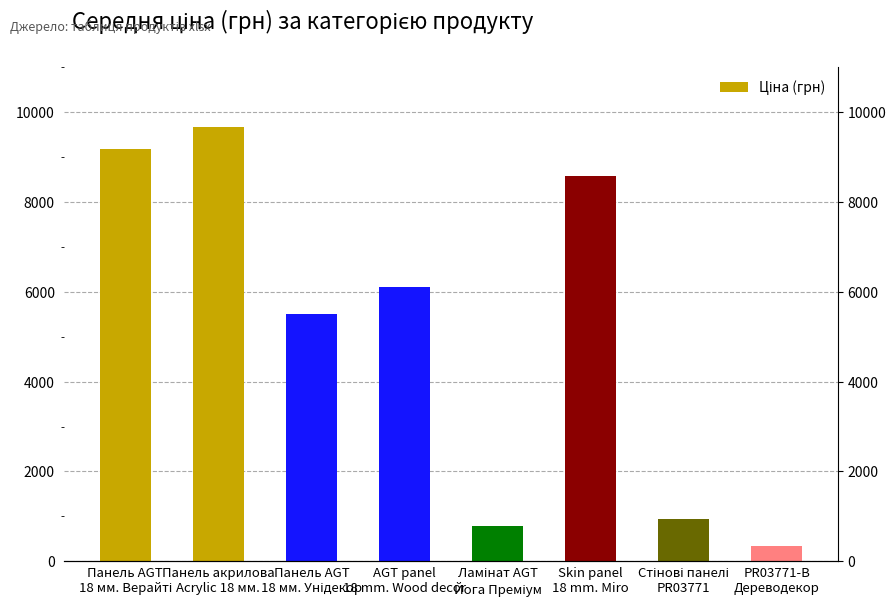

Reading left to right, transcribe all the data shown in this chart.

9185.1	9664.7	5497.3	6112.5	793.0	8581.1	947.6	348.6